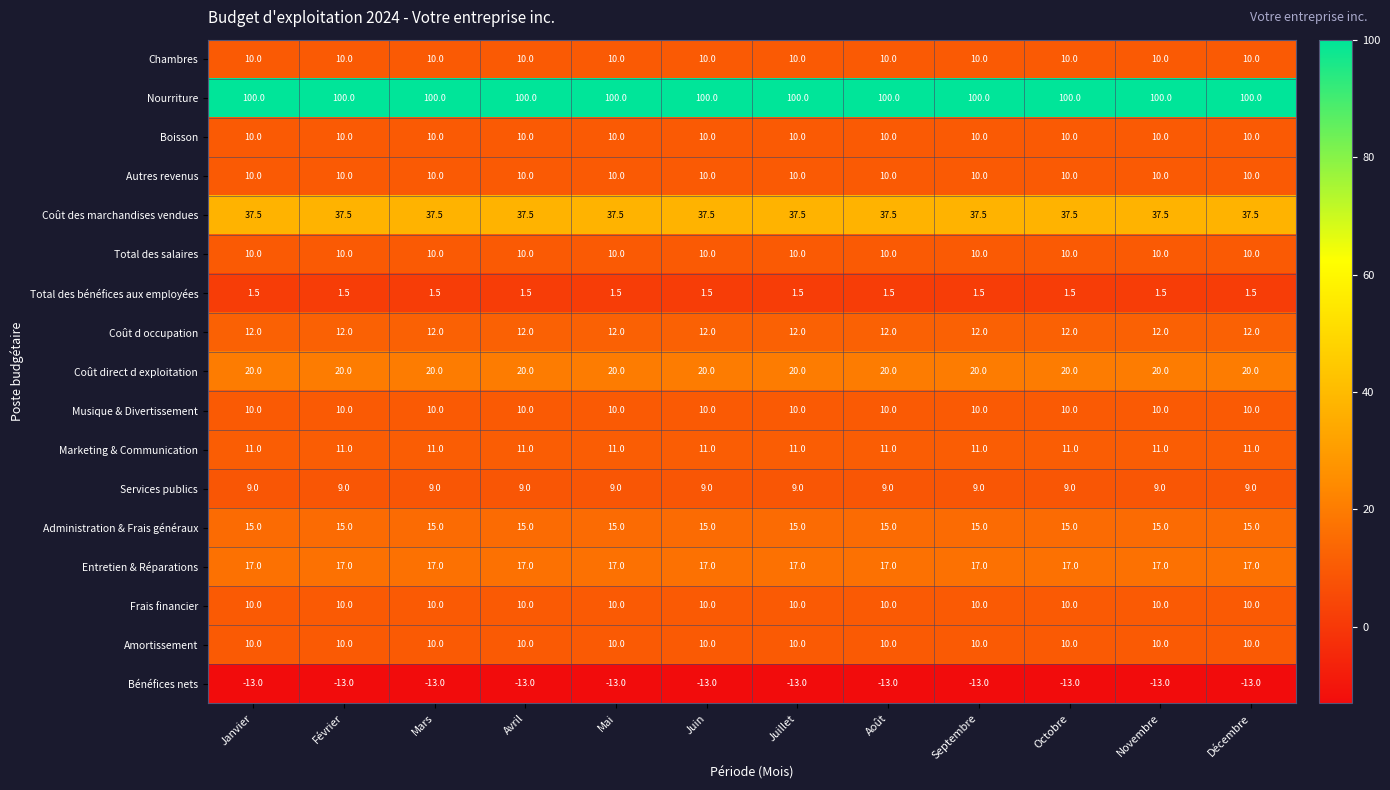

What is the minimum value shown in the chart?

-13.0